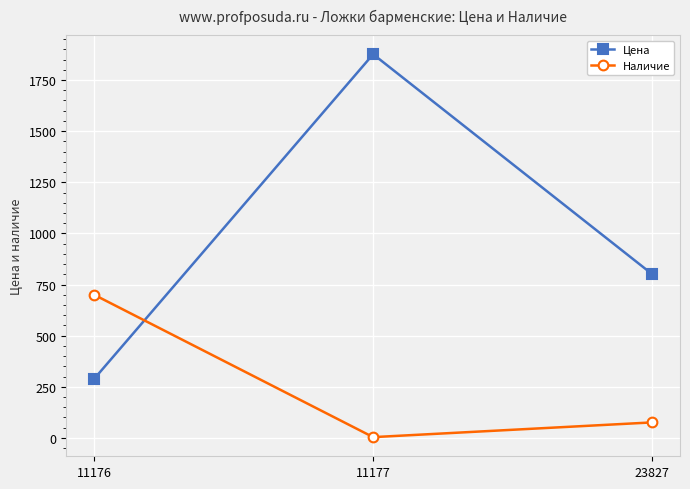

Where is Цена nearest to the value 1082?

23827